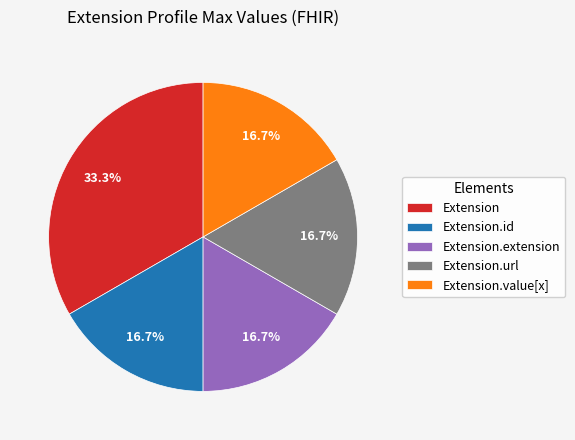

To the nearest percent, what is the combined percentage of Extension.url and Extension.extension?

33%